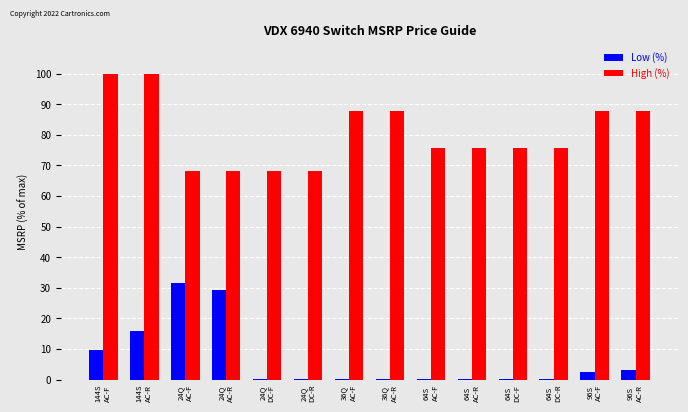

Does the chart contain stacked bars?

No